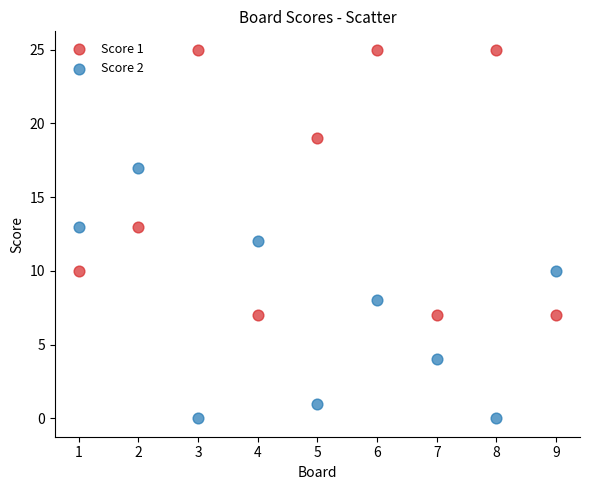

Which series has the widest spread of Y values?

Score 1